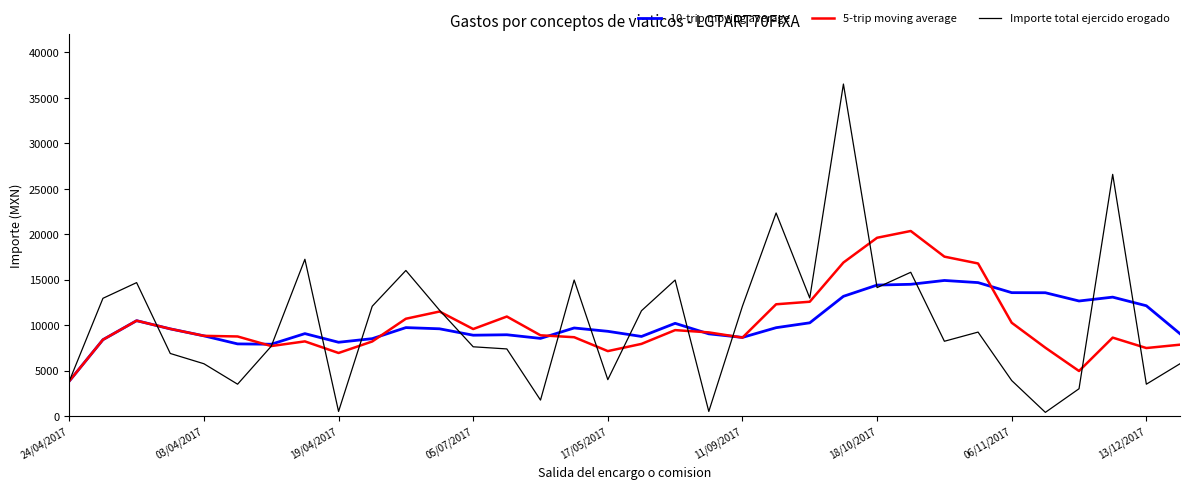

What is the maximum value shown in the chart?

36525.0